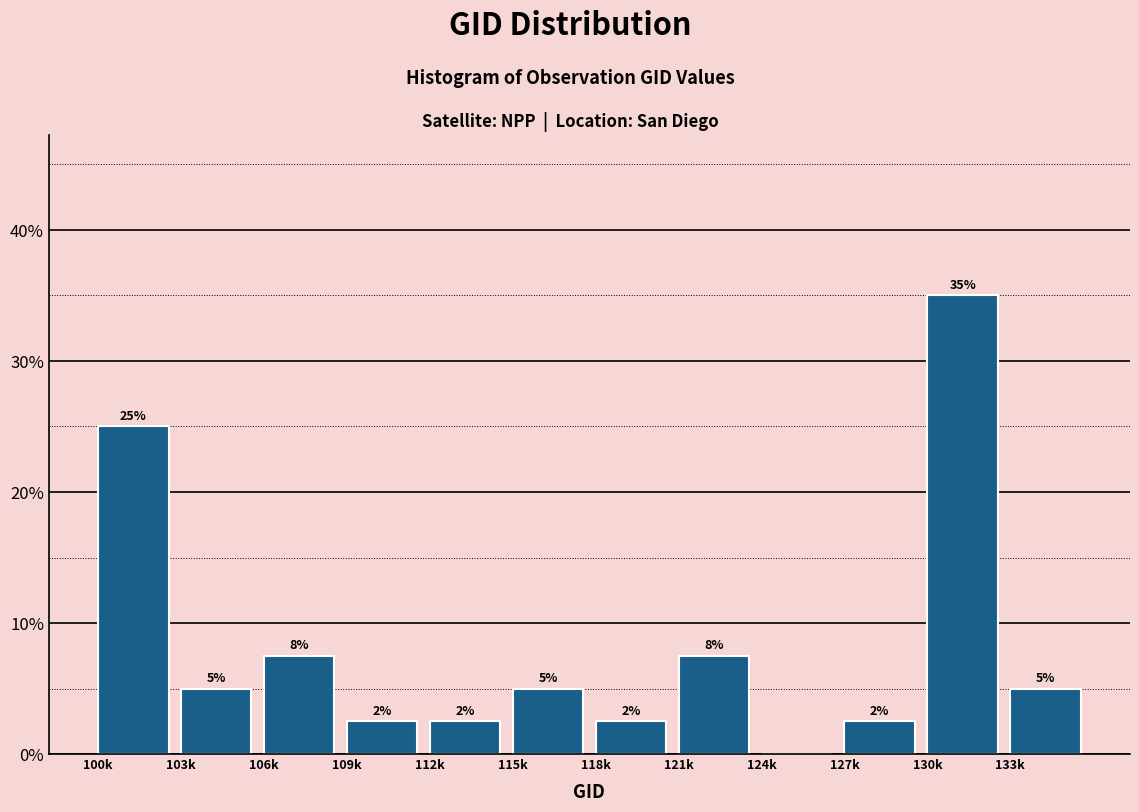

Are the bars horizontal?

No